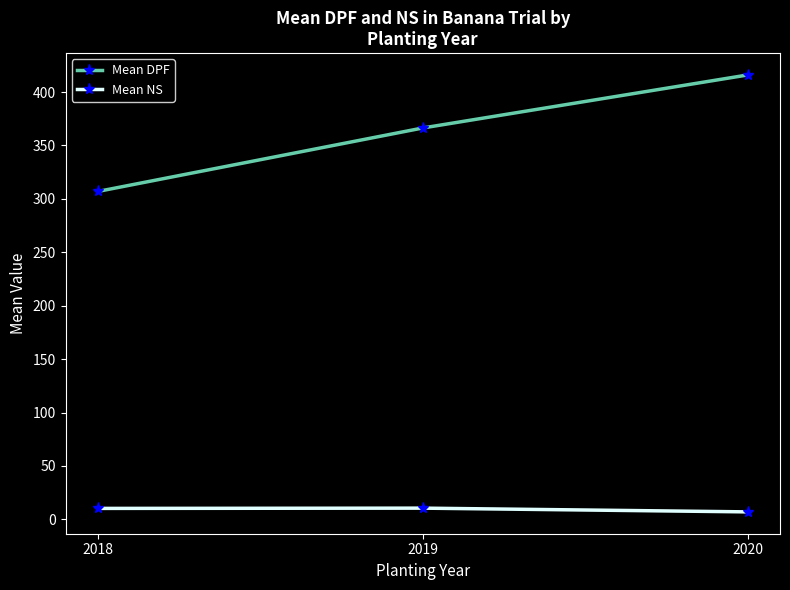

What is the lowest value of the Mean DPF series?

307.0